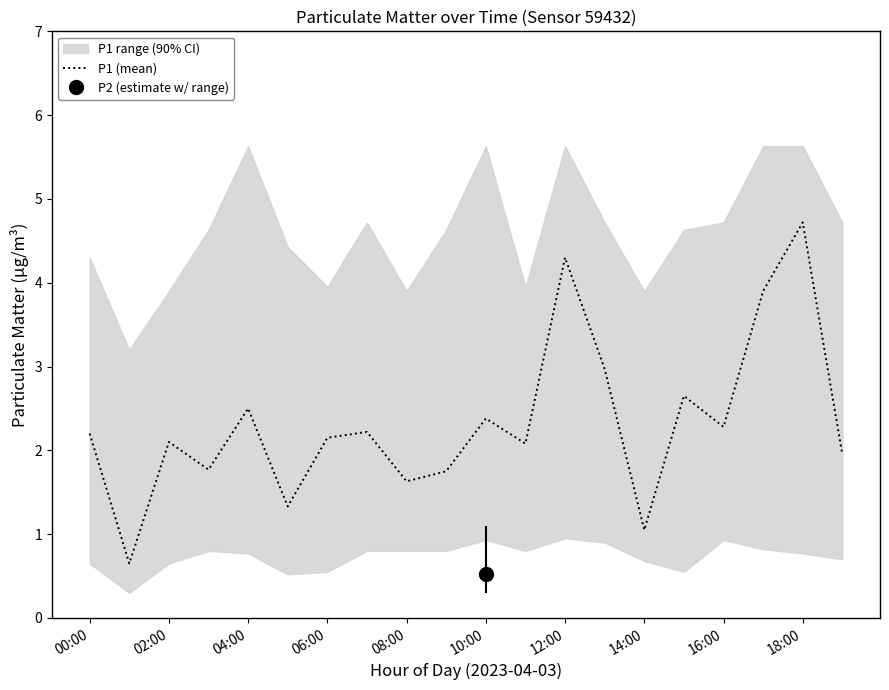

At which label does P1 (mean) reach its peak?

18:00